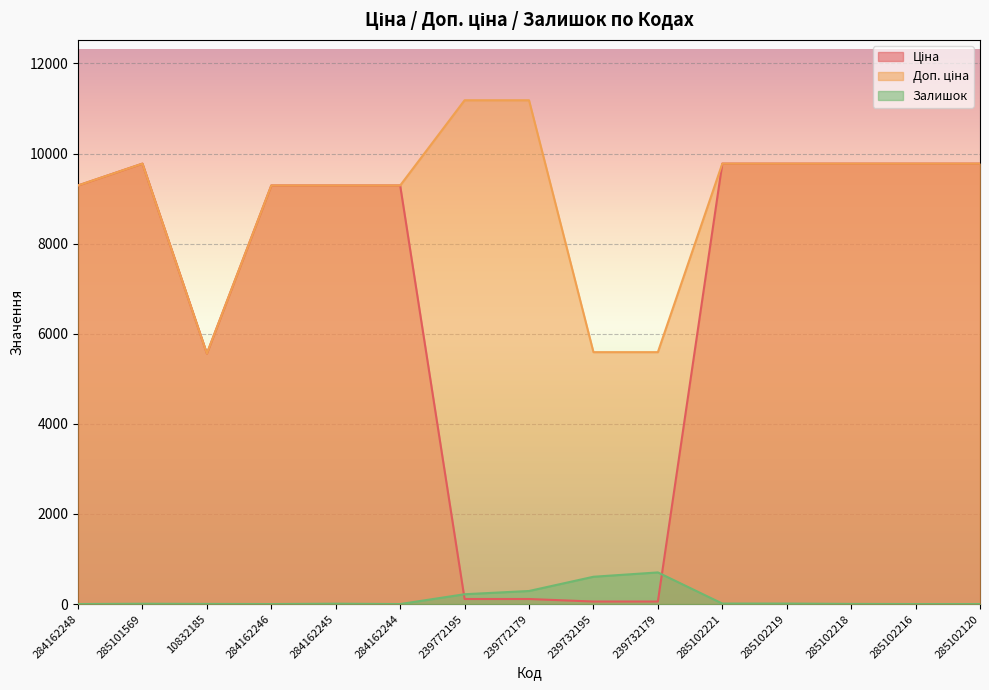

How many lines are shown in the chart?

3